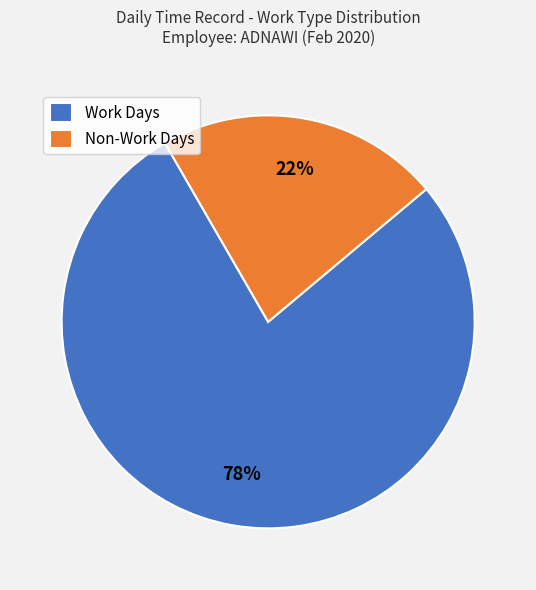

True or false: Non-Work Days accounts for 22% of the total.

True